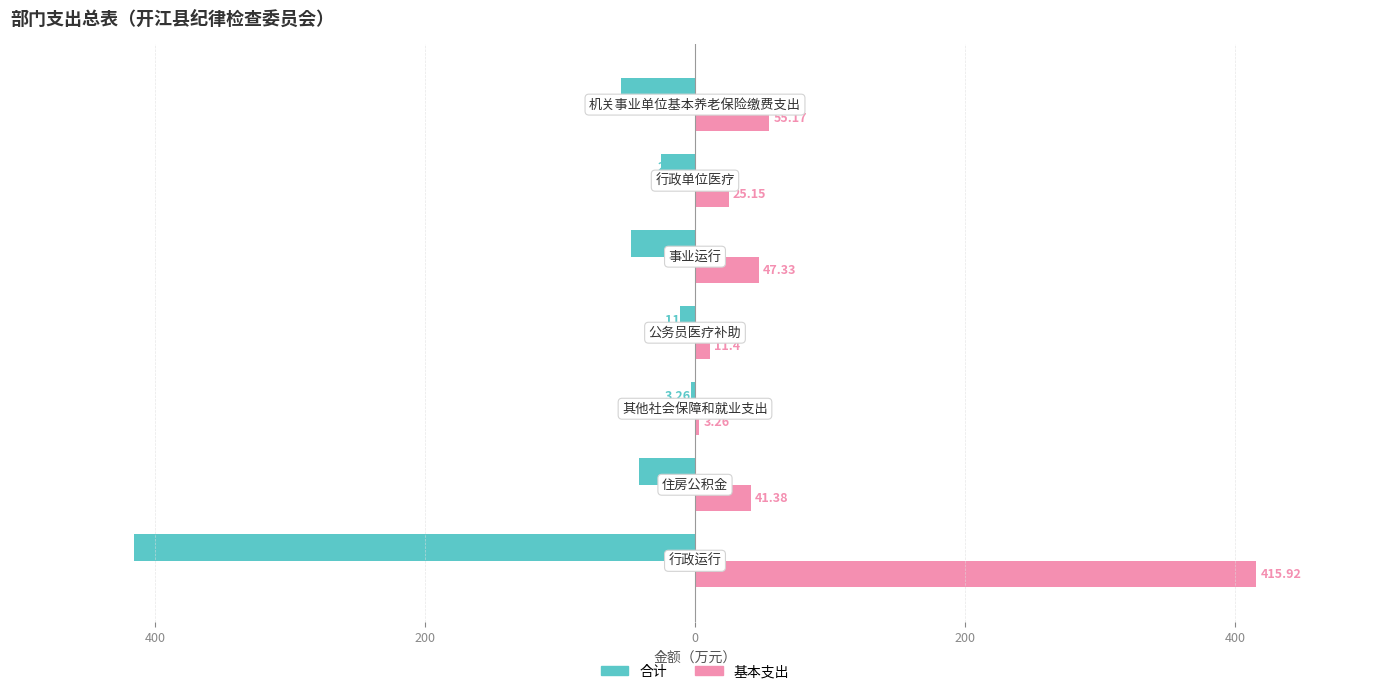

What are all the series names shown in the legend?

合计, 基本支出